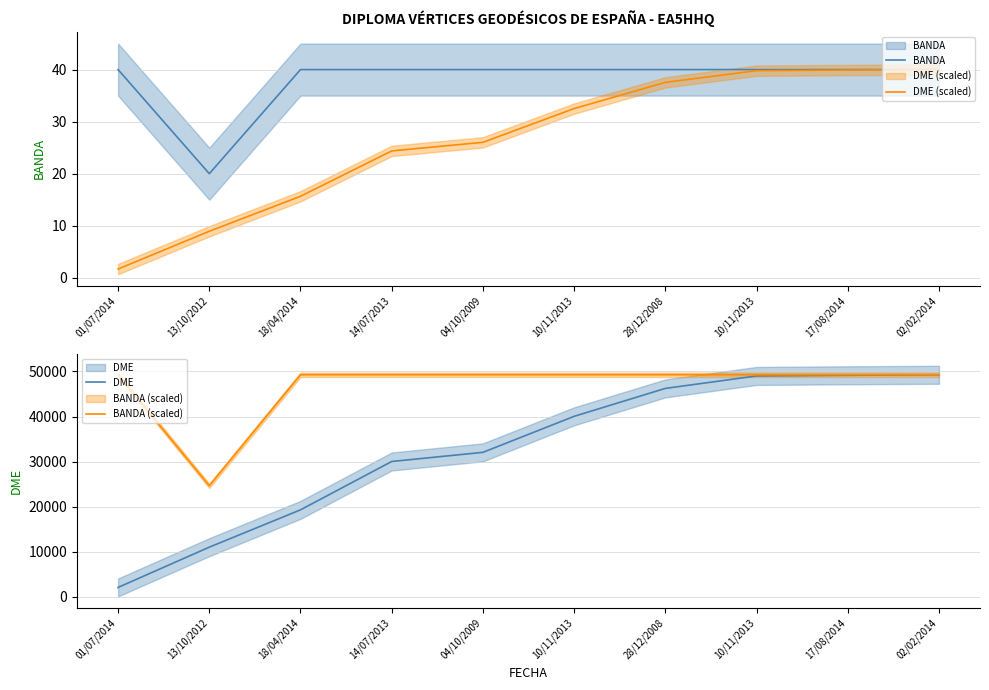

Where is DME (scaled) nearest to the value 20?

18/04/2014